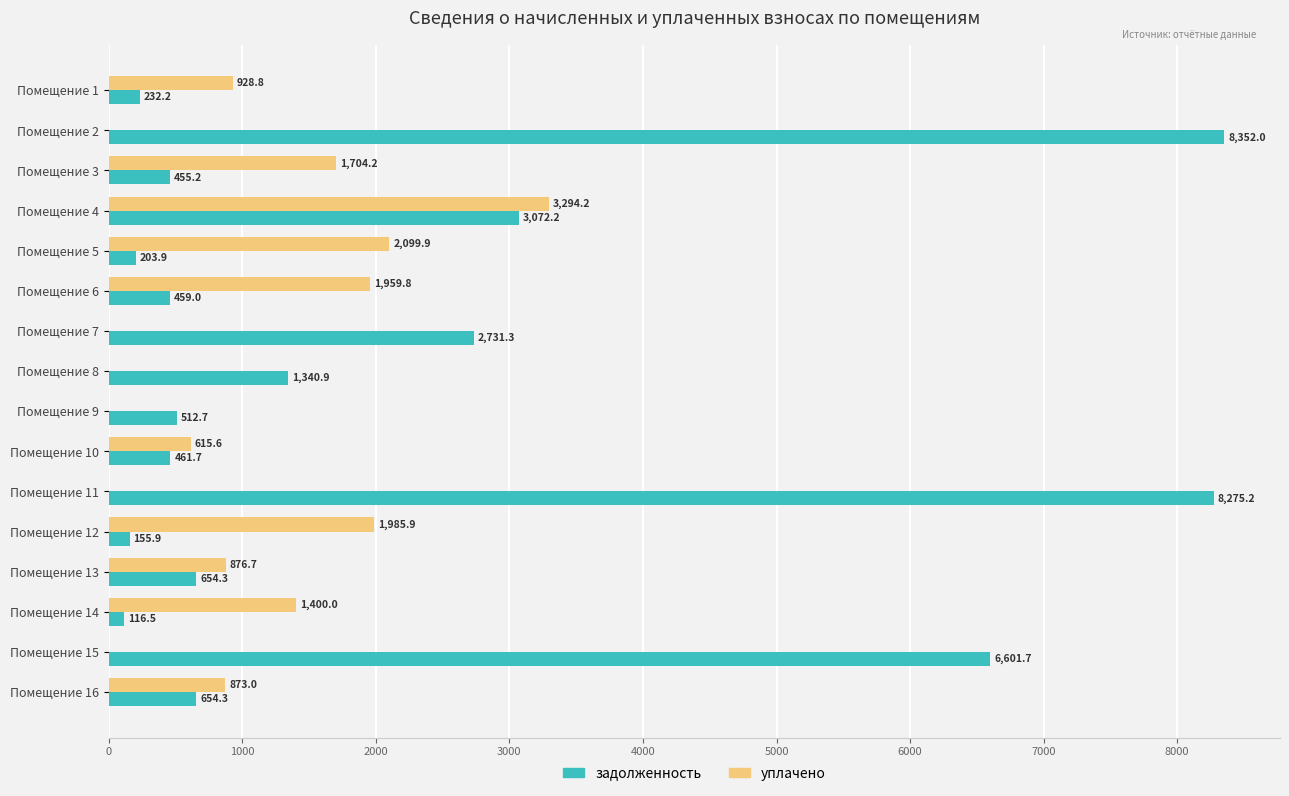

Is it true that уплачено equals 3320.0 at Помещение 5?

False